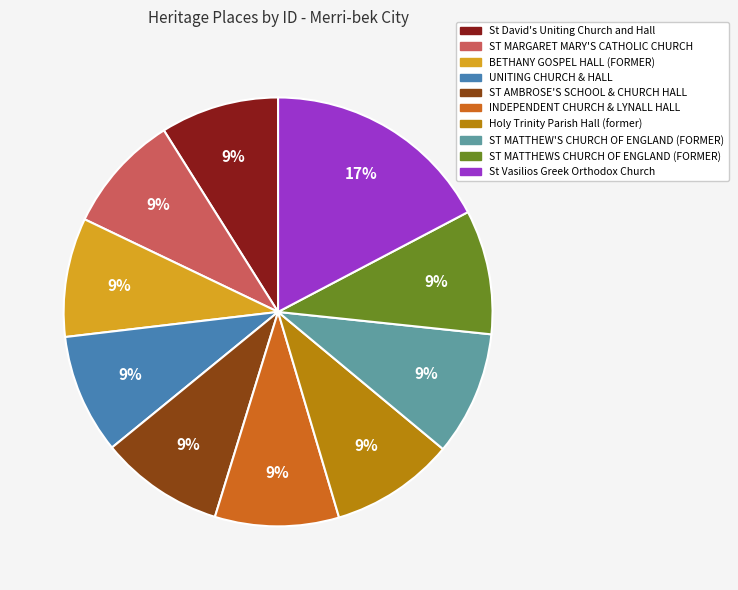

What percentage is the BETHANY GOSPEL HALL (FORMER) slice, to the nearest percent?

9%